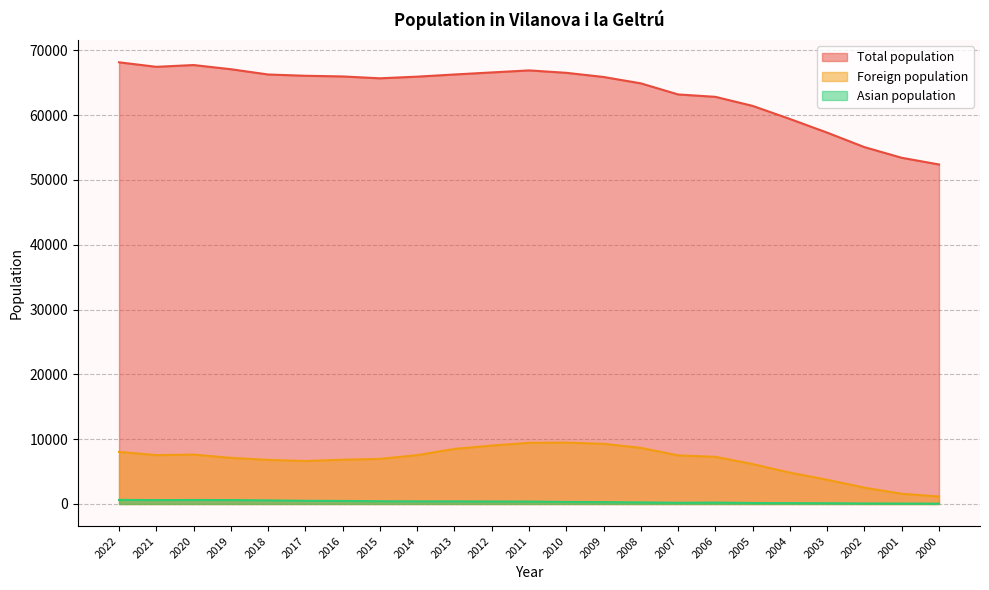

List the series in order of their peak value, lowest first.

Asian population, Foreign population, Total population